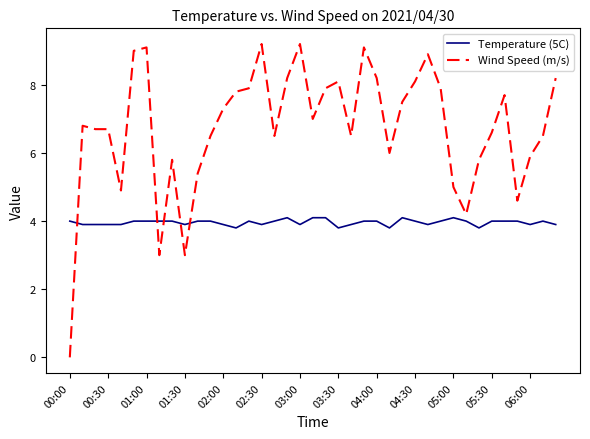

What is the minimum value for Temperature (5C)?

3.8